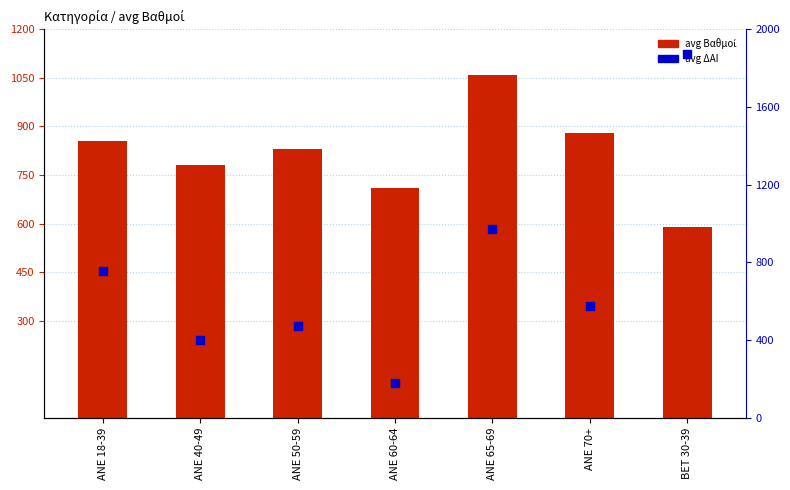

What is the total value across all series at ANE 65-69?

2033.0